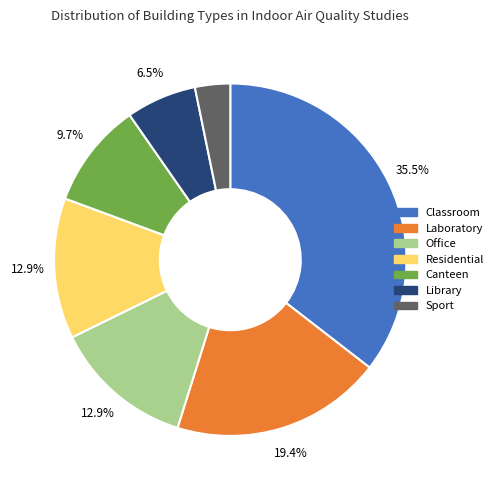

Is it true that Canteen is 1% of the pie?

False